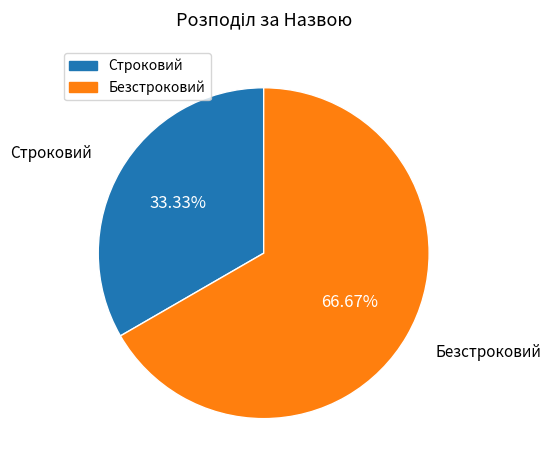

True or false: Строковий accounts for 33% of the total.

True